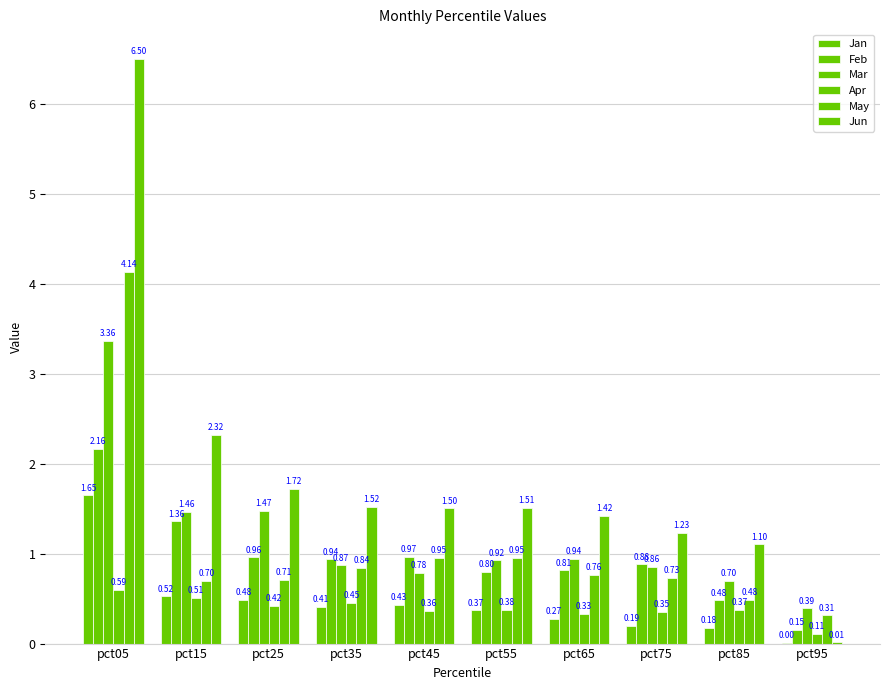

Which series has the largest total across all categories?

Jun